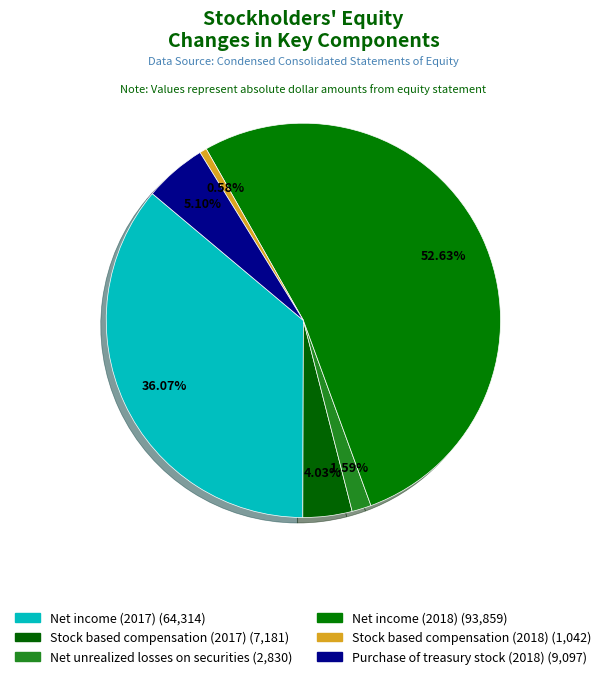

Count the number of slices in the pie.

6